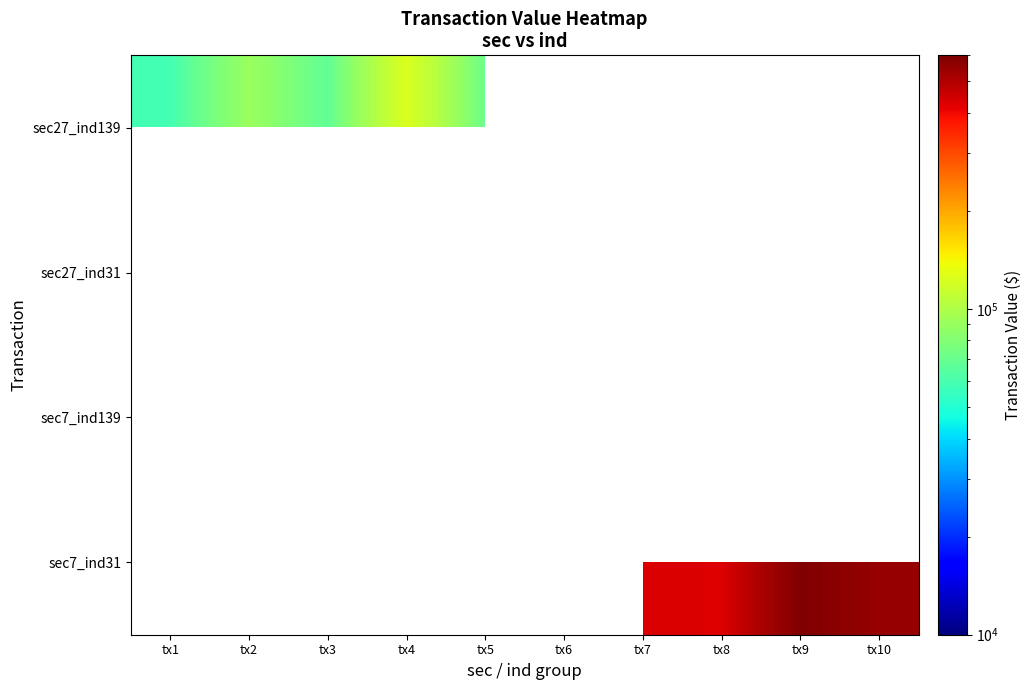

At how many categories does at least one series exceed 500366?

2